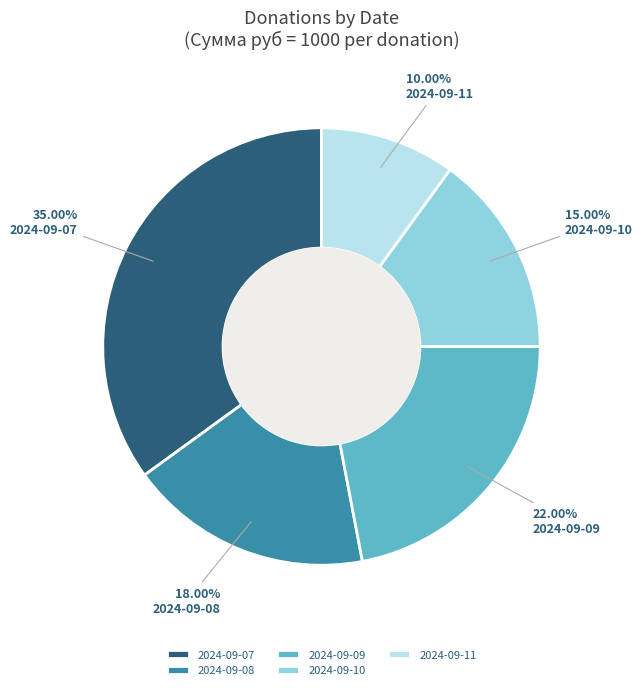

To the nearest percent, what is the combined percentage of 2024-09-11 and 2024-09-09?

32%